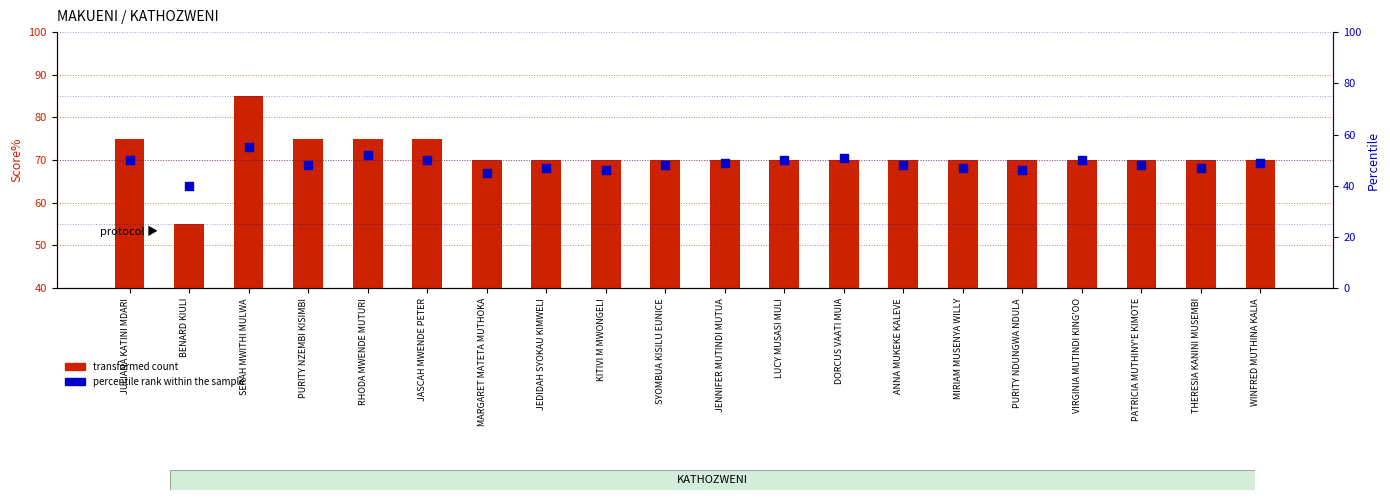

What are all the series names shown in the legend?

transformed count, percentile rank within the sample